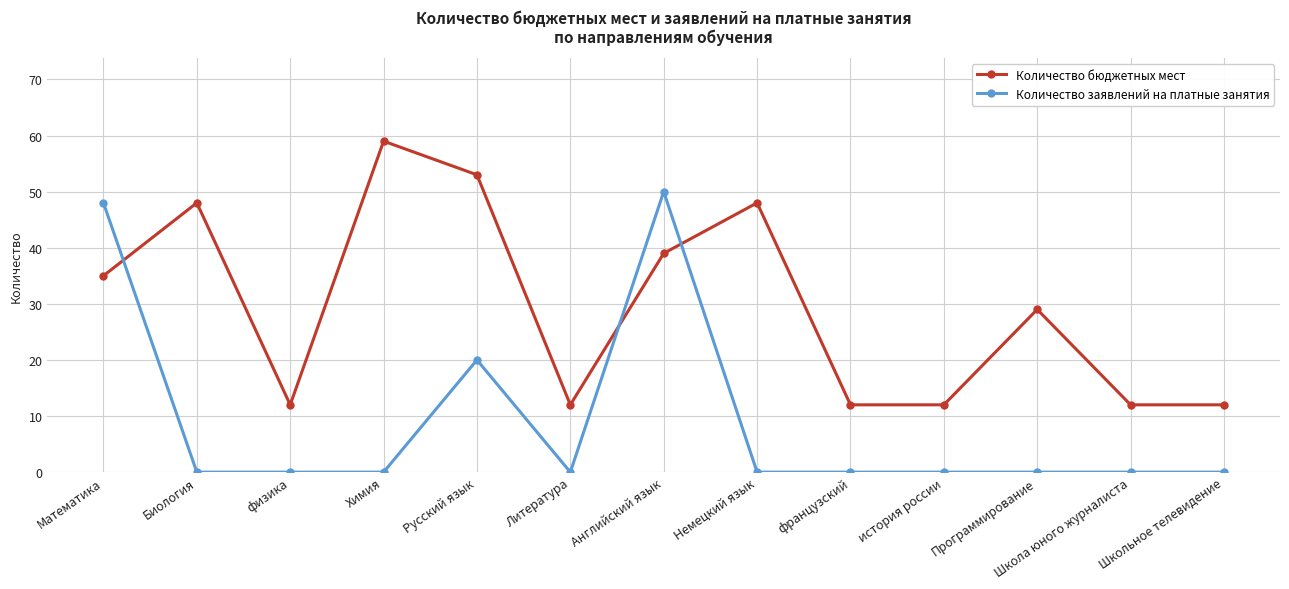

What is the label of the 1st point from the left?

Математика